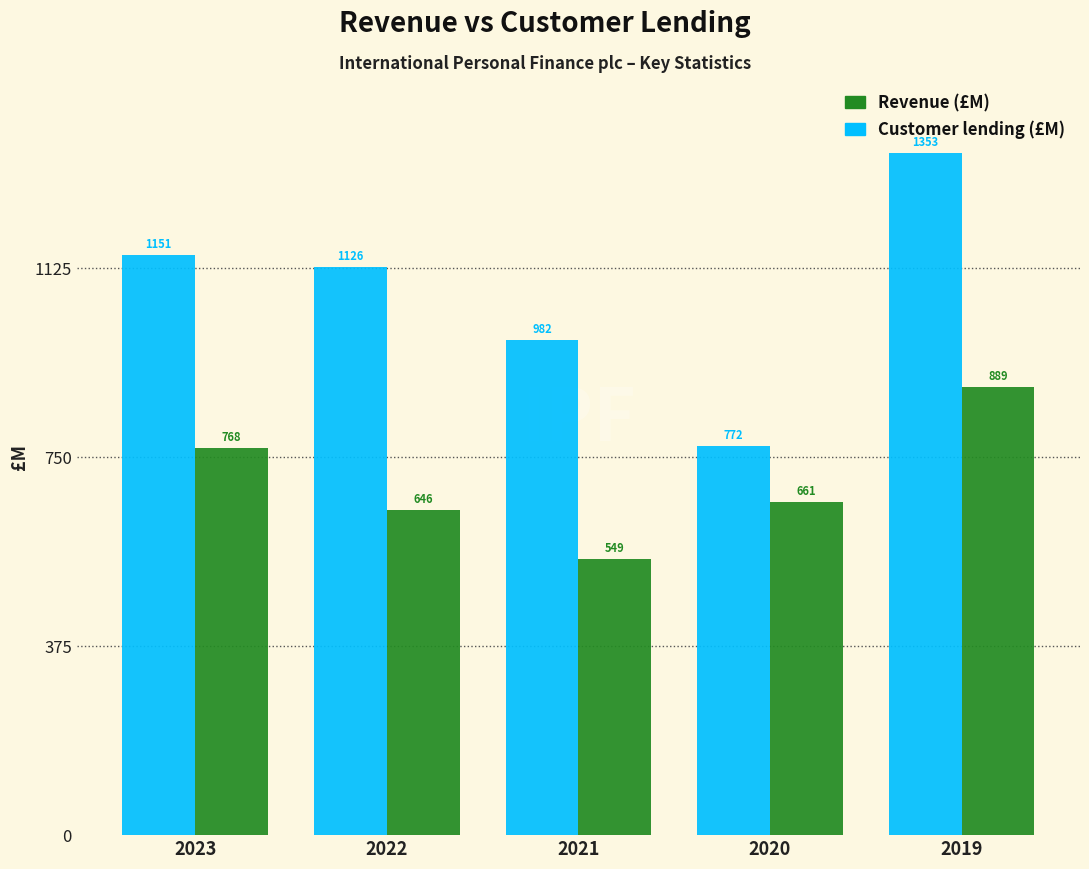

What is the maximum value shown in the chart?

1353.0